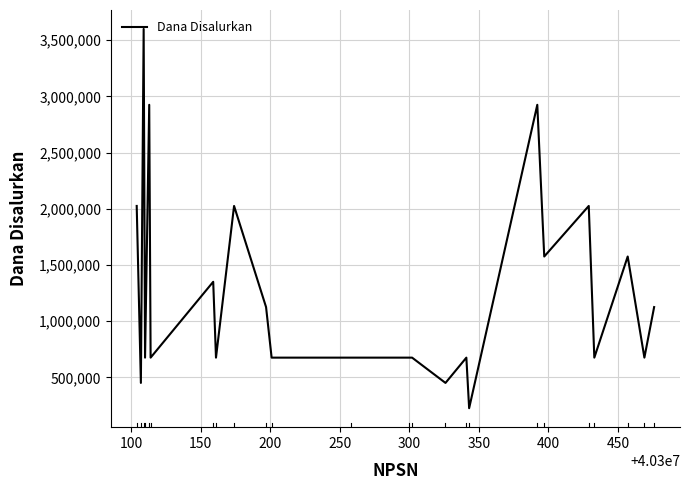

What is the maximum value shown in the chart?

3600000